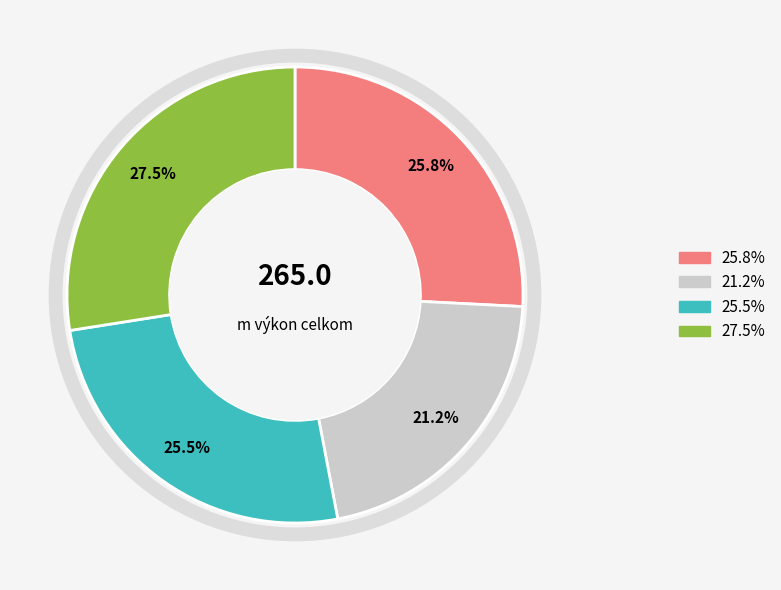

Is there a majority slice in this chart?

No